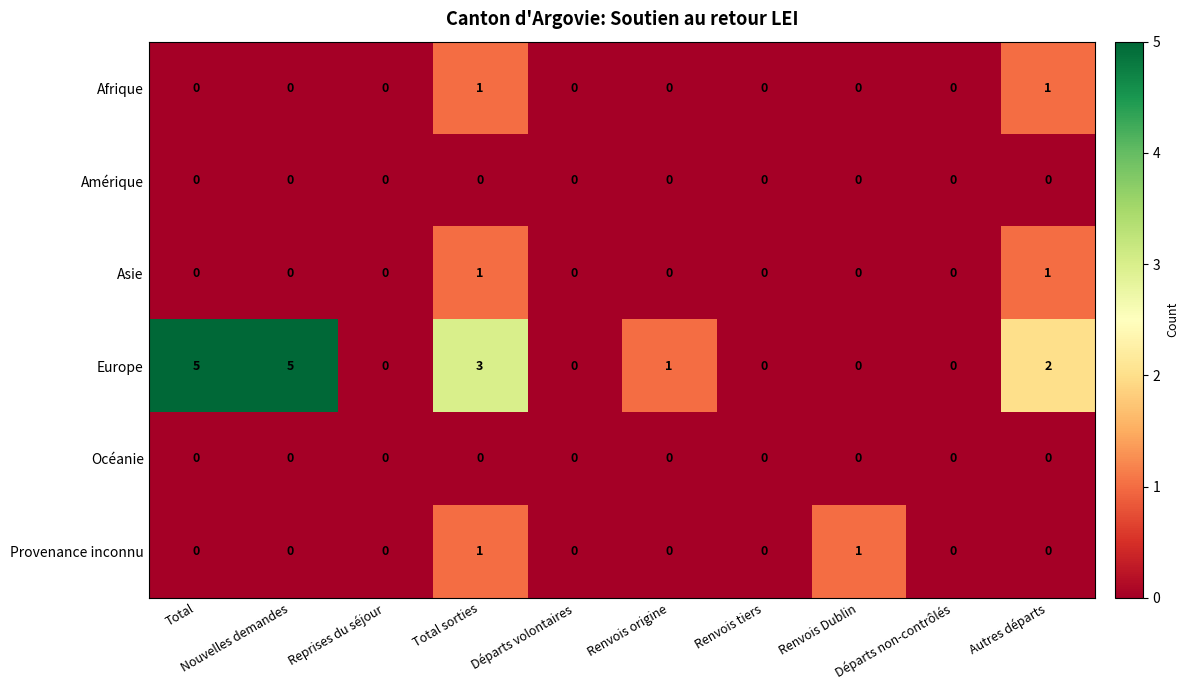

Which series has the widest spread of values?

Europe